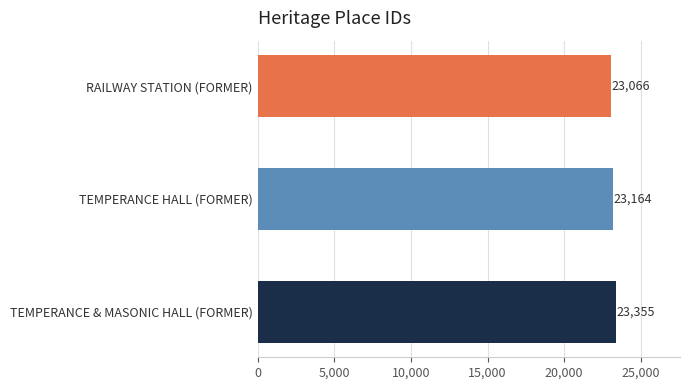

Rank the categories by value from lowest to highest.

RAILWAY STATION (FORMER), TEMPERANCE HALL (FORMER), TEMPERANCE & MASONIC HALL (FORMER)